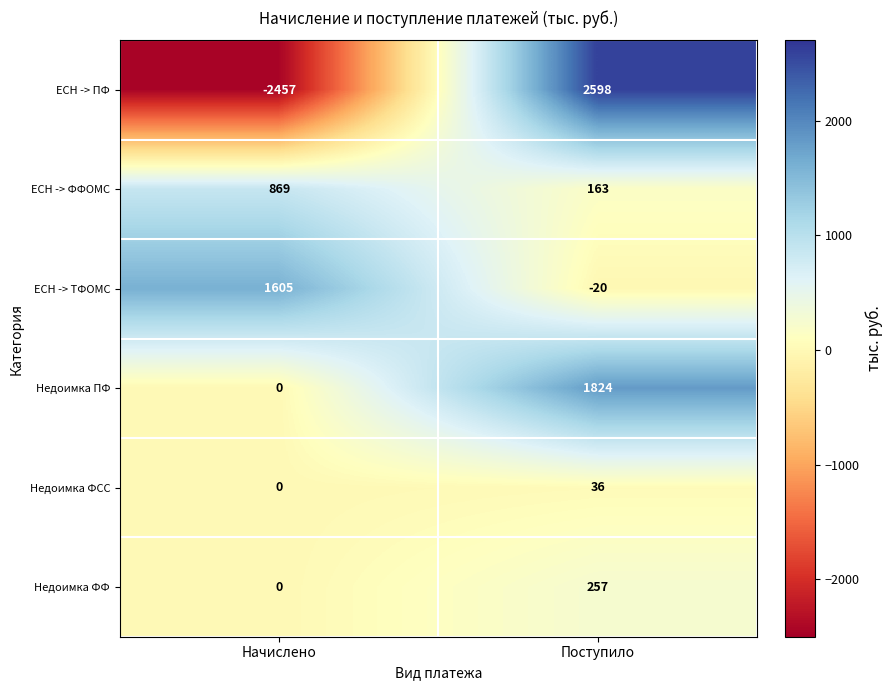

Which series has the largest range (max minus min)?

ЕСН -> ПФ